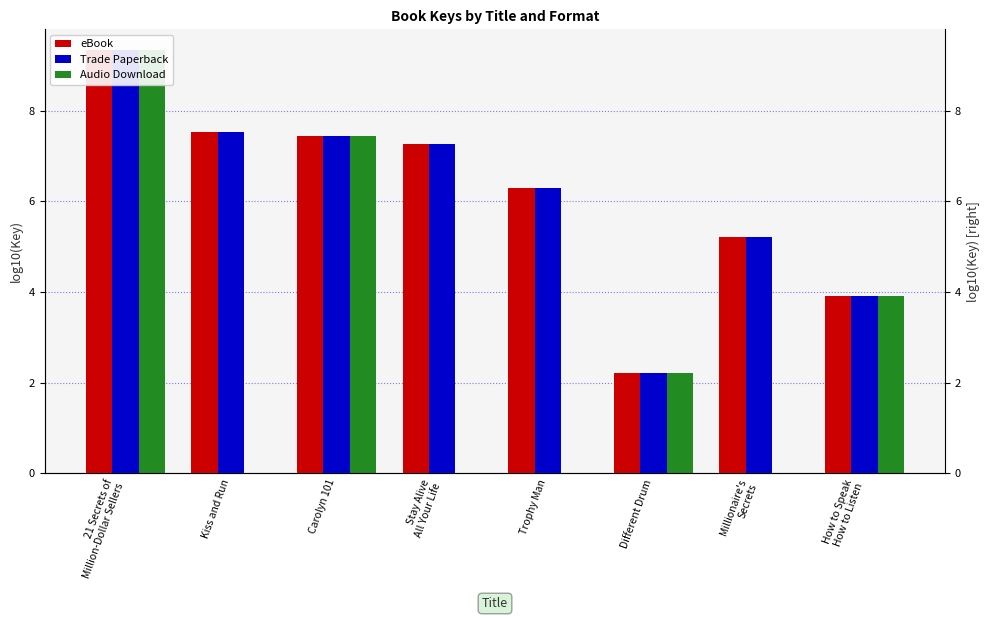

At which category does the chart reach its peak across all series?

21 Secrets of
Million-Dollar Sellers